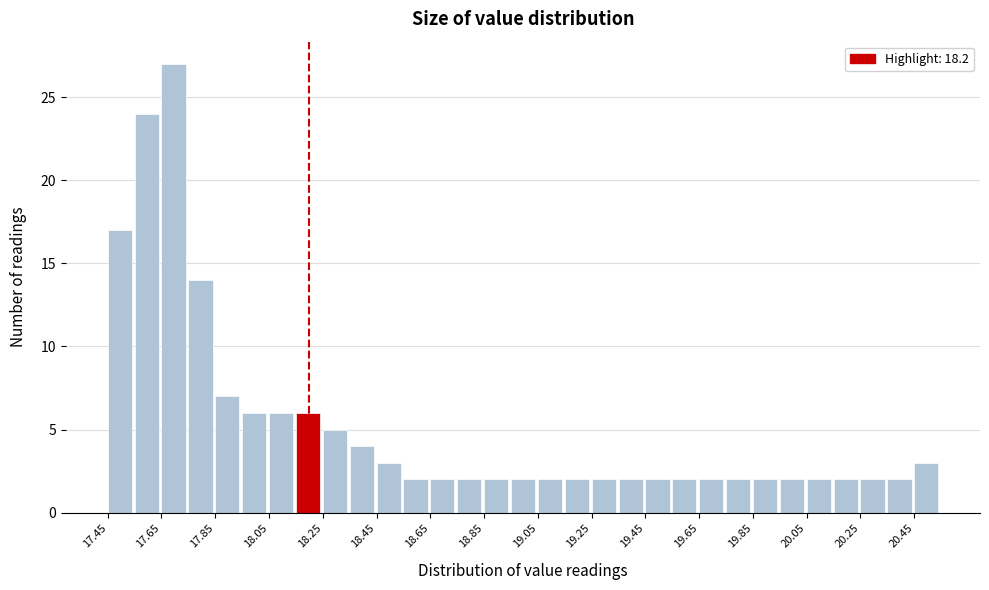

Reading left to right, list every bar in this chart as the range it spans on the x-axis followed by its height. Neither the bar edges nor the heights are printed on the chart, so give them approximately, as read against the axes.

17.45 to 17.55: 17
17.55 to 17.65: 24
17.65 to 17.75: 27
17.75 to 17.85: 14
17.85 to 17.95: 7
17.95 to 18.05: 6
18.05 to 18.15: 6
18.15 to 18.25: 6
18.25 to 18.35: 5
18.35 to 18.45: 4
18.45 to 18.55: 3
18.55 to 18.65: 2
18.65 to 18.75: 2
18.75 to 18.85: 2
18.85 to 18.95: 2
18.95 to 19.05: 2
19.05 to 19.15: 2
19.15 to 19.25: 2
19.25 to 19.35: 2
19.35 to 19.45: 2
19.45 to 19.55: 2
19.55 to 19.65: 2
19.65 to 19.75: 2
19.75 to 19.85: 2
19.85 to 19.95: 2
19.95 to 20.05: 2
20.05 to 20.15: 2
20.15 to 20.25: 2
20.25 to 20.35: 2
20.35 to 20.45: 2
20.45 to 20.55: 3